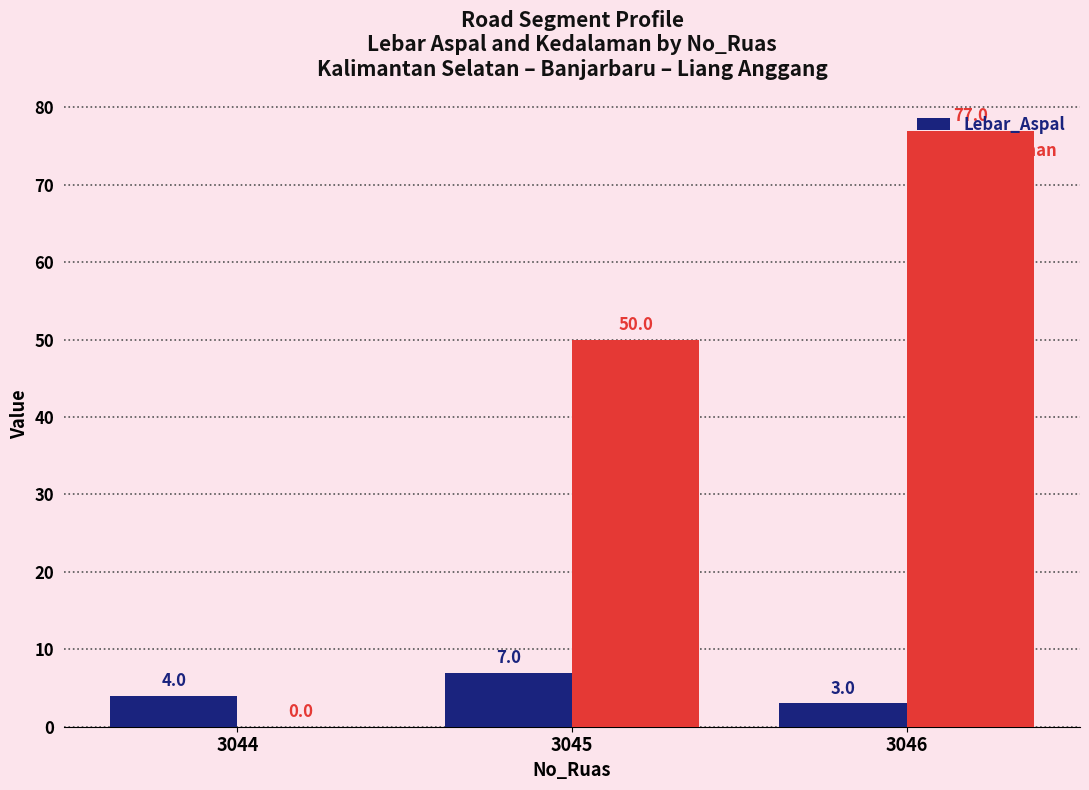

Reading right to left, extract all data points from this chart.

Lebar_Aspal: 3	7	4
Kedalaman: 77	50	0